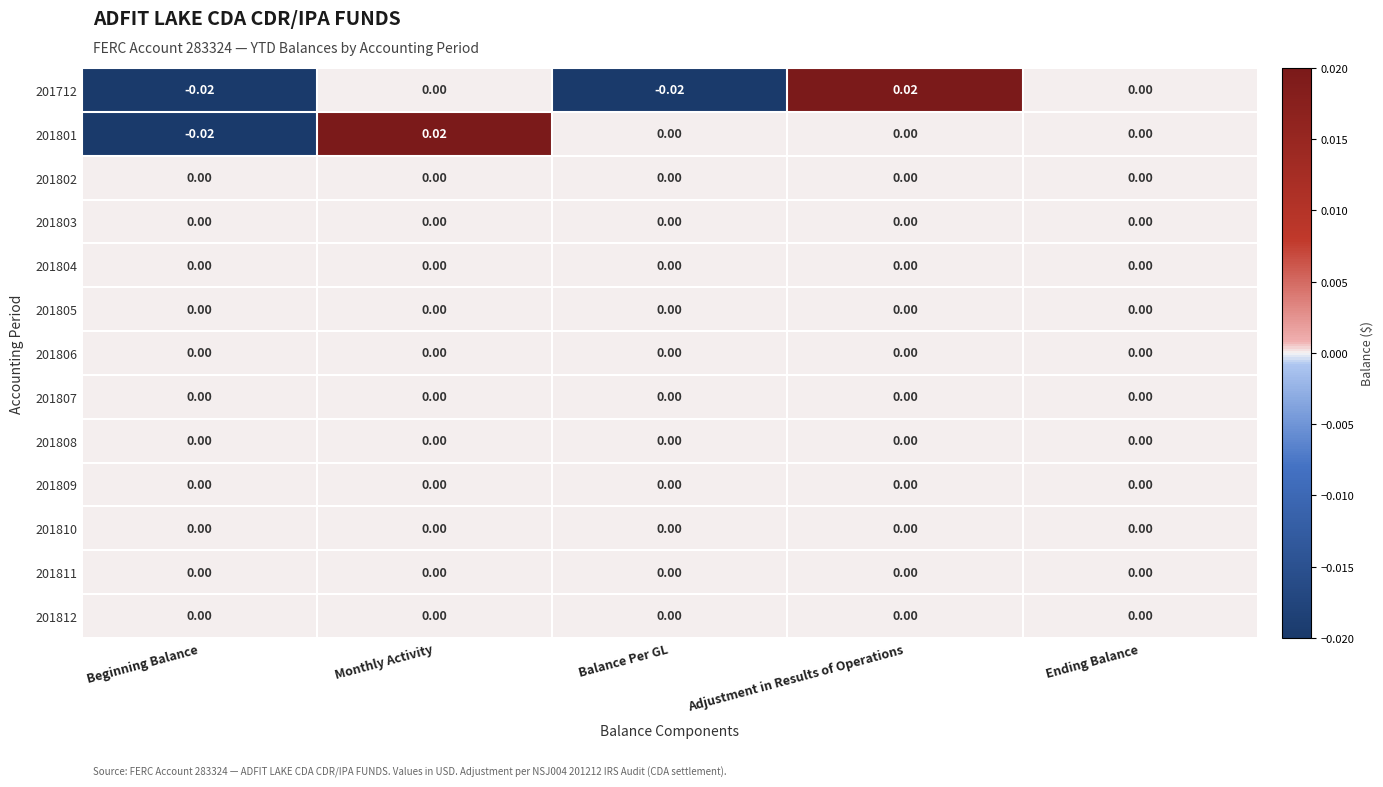

Is the value of 201811 at Adjustment in Results of Operations greater than the value of 201801 at Monthly Activity?

No